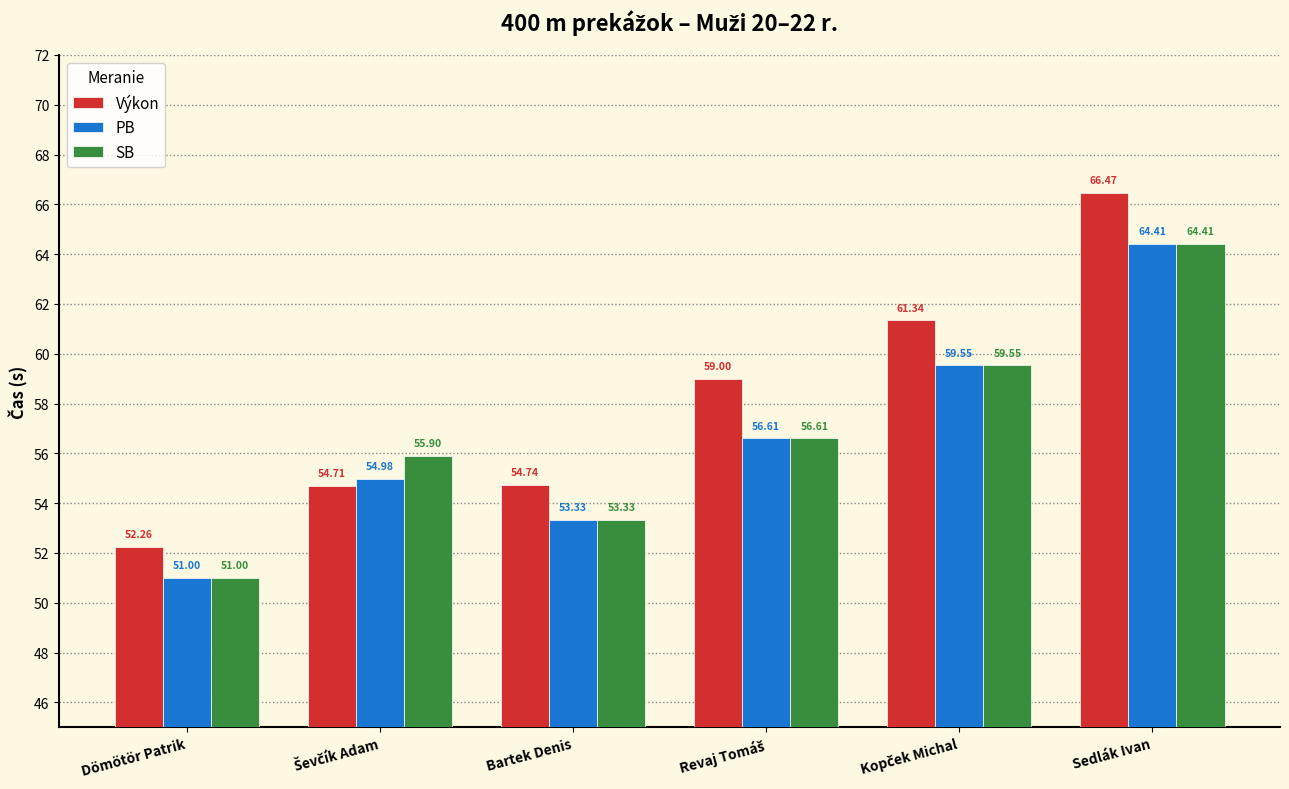

What are all the series names shown in the legend?

Výkon, PB, SB